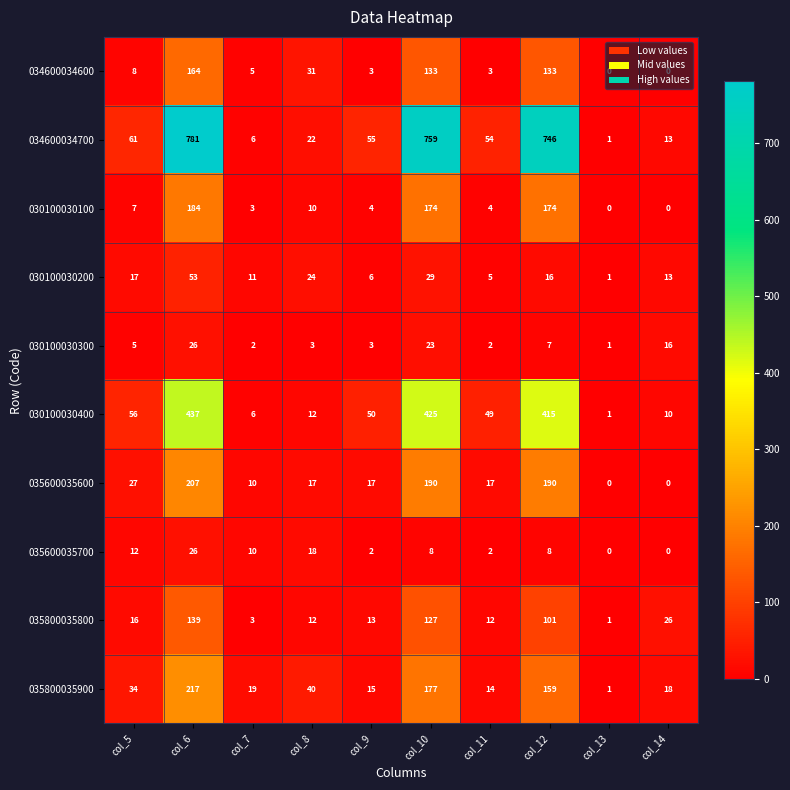

What is the difference between the second highest and second lowest values in the 030100030400 series?

419